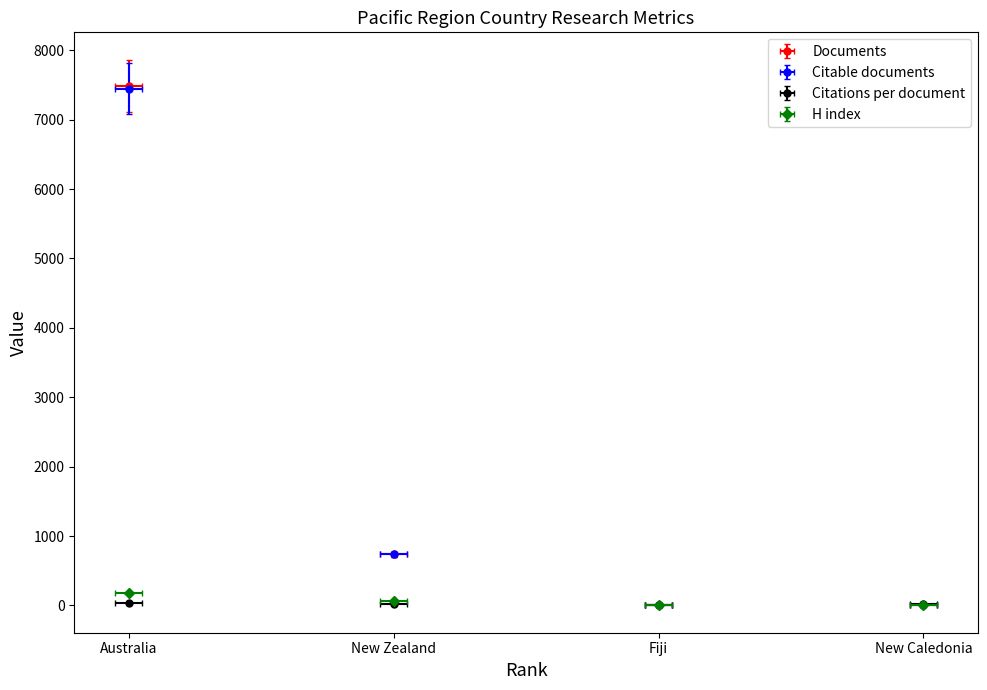

True or false: Citations has a value of 3474.1 at Australia.

False